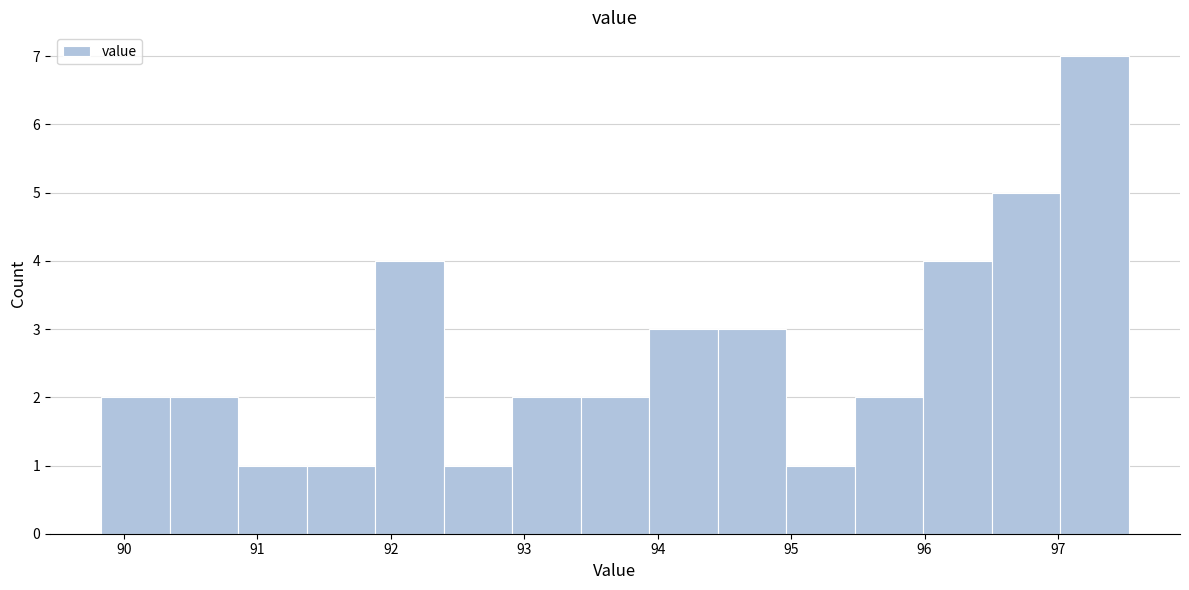

What is the height of the bar covering 97.0 to 97.5 on the x-axis? Neither the bar edges nor the heights are printed on the chart, so give them approximately, as read against the axes.

7